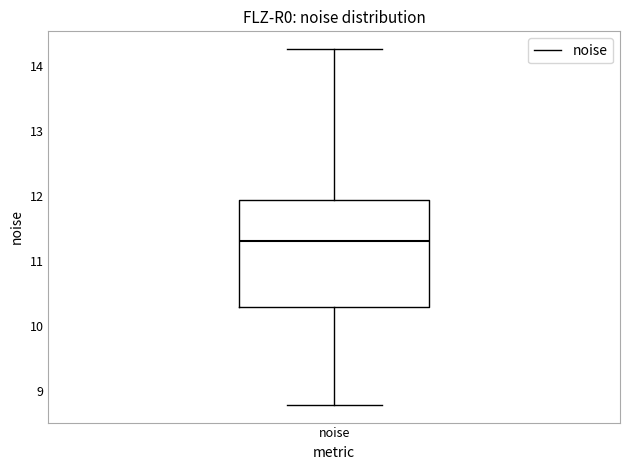

Where does the lower whisker of the box for noise end on the y-axis? The values are not printed on the chart, so give them approximately, as read against the axis.

8.8